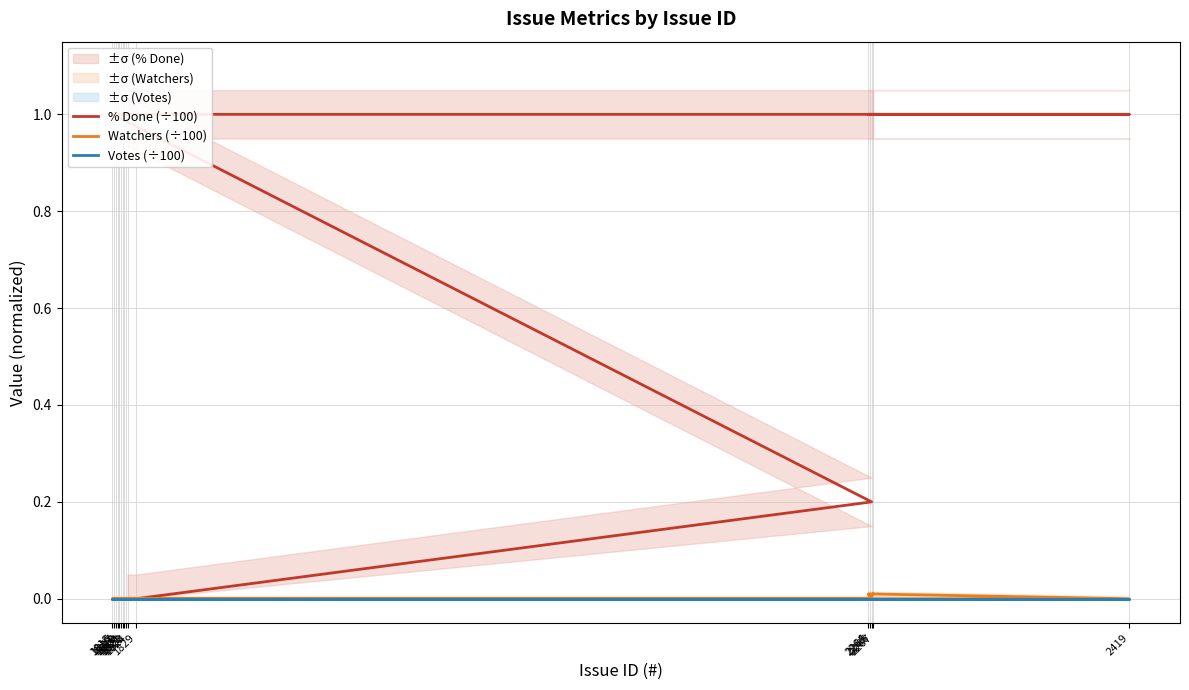

True or false: Watchers (÷100) and Votes (÷100) intersect in this chart.

False